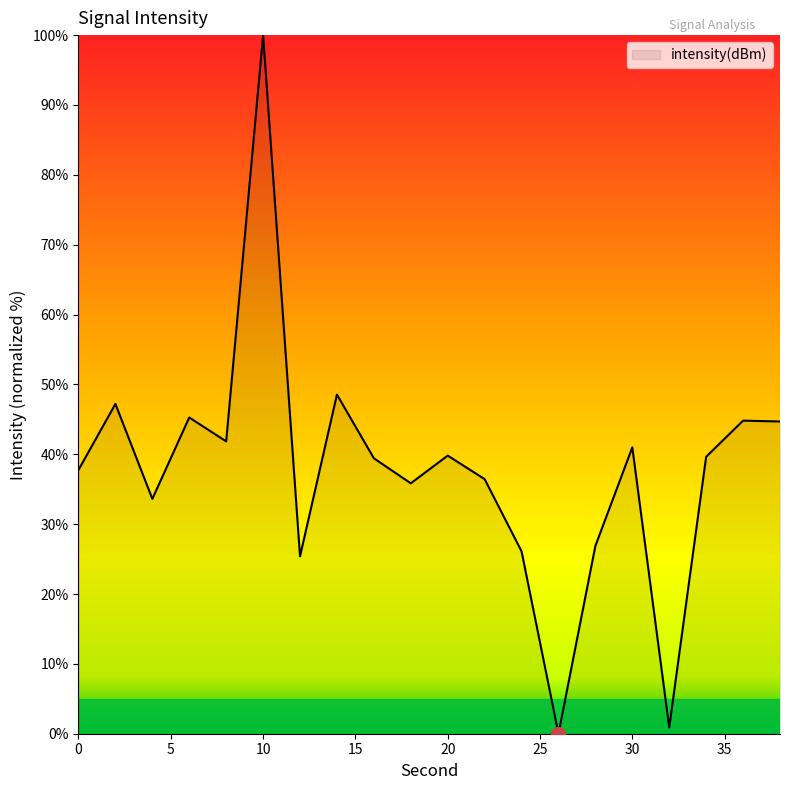

What is the maximum value shown in the chart?

100.0